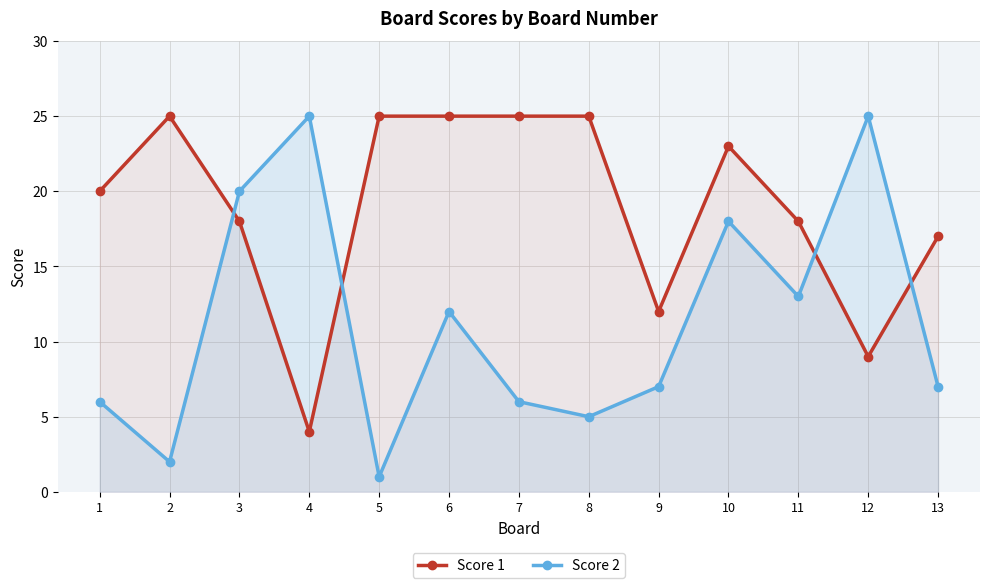

What is the highest value of the Score 2 series?

25